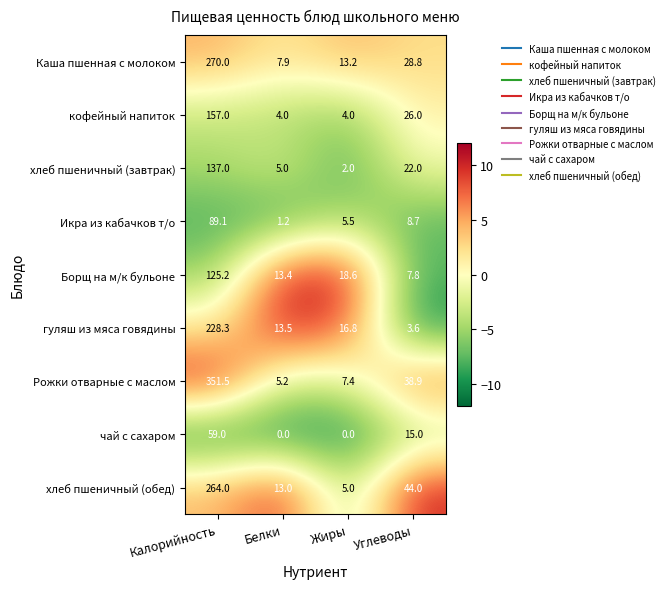

What is the spread (max minus min) of values at Жиры?

18.6